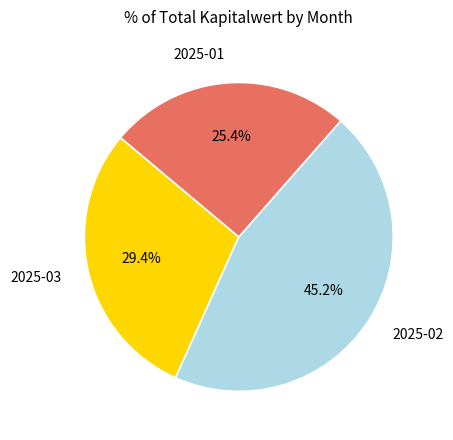

Rank the categories by value from highest to lowest.

2025-02, 2025-03, 2025-01